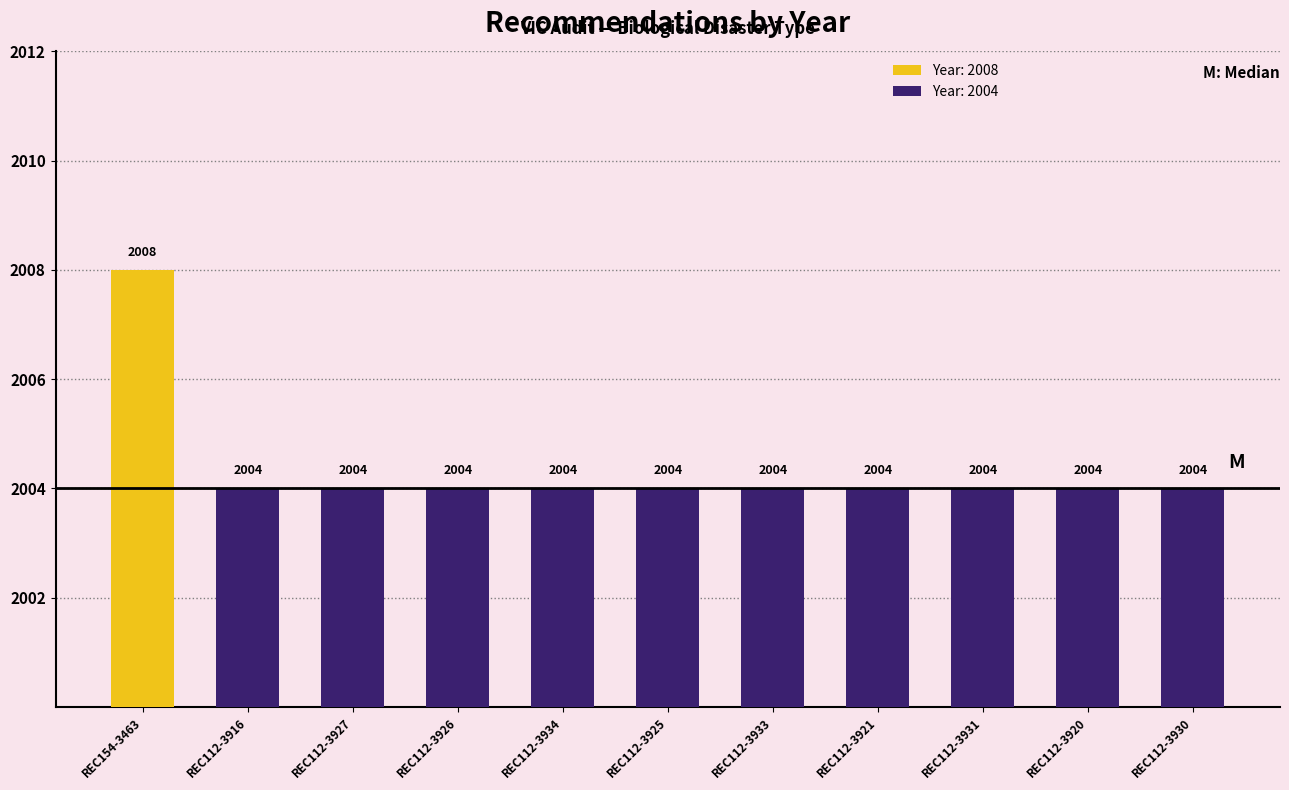

Reading left to right, what are all the values shown in this chart?

2008	2004	2004	2004	2004	2004	2004	2004	2004	2004	2004